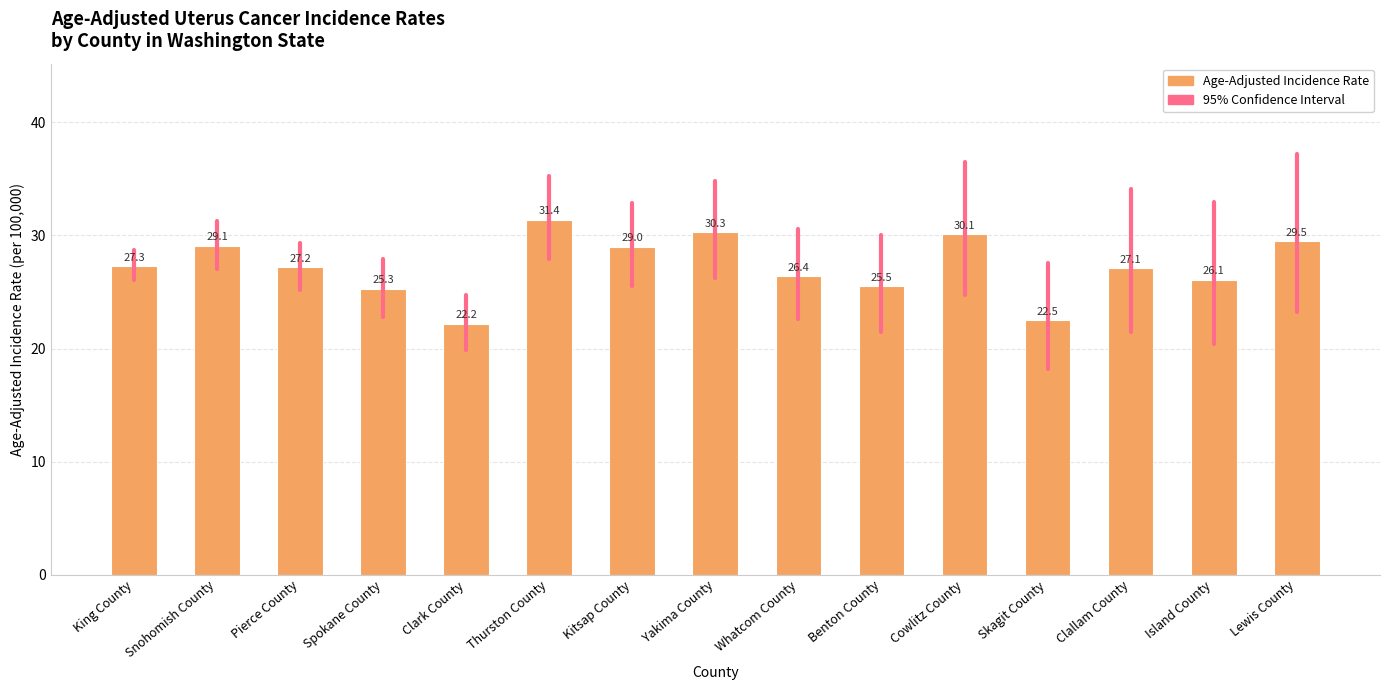

What is the sum of the values at Lewis County and Cowlitz County?

59.6